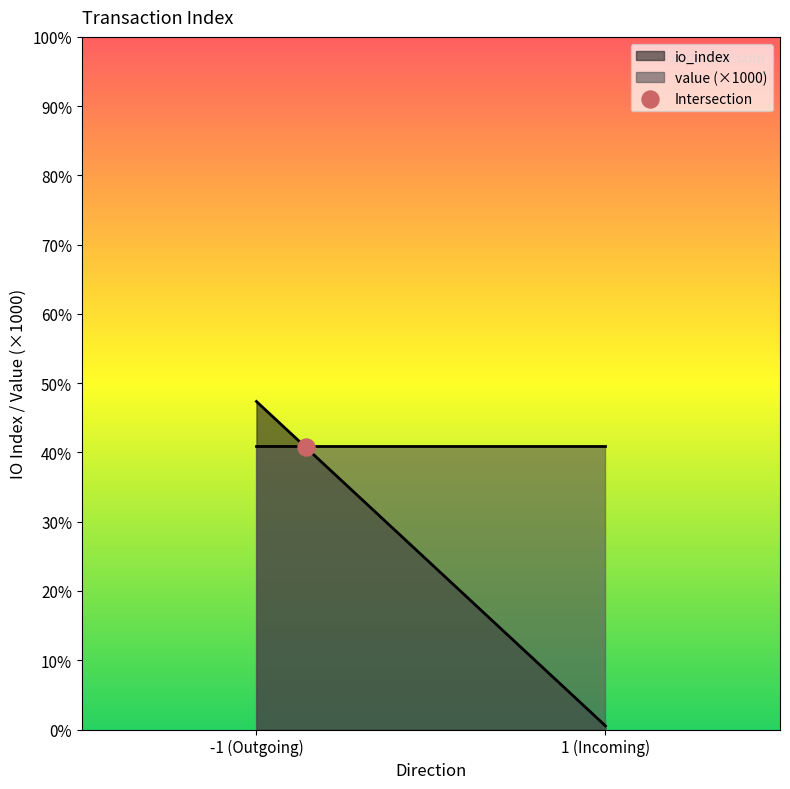

Which series contains the highest Y value?

io_index